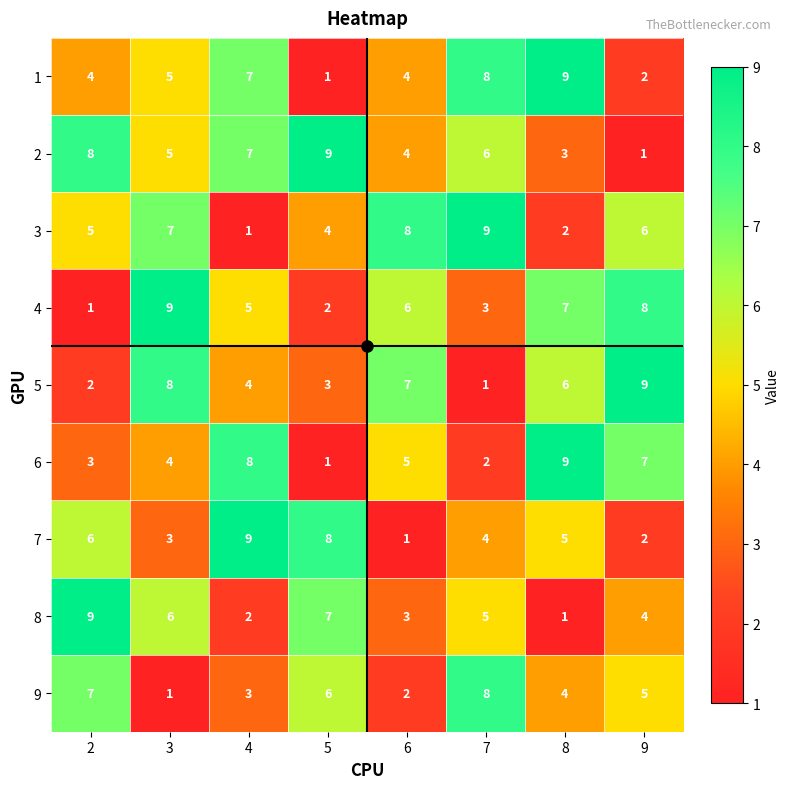

Rank the series at 2 from highest to lowest value.

8, 2, 9, 7, 3, 1, 6, 5, 4